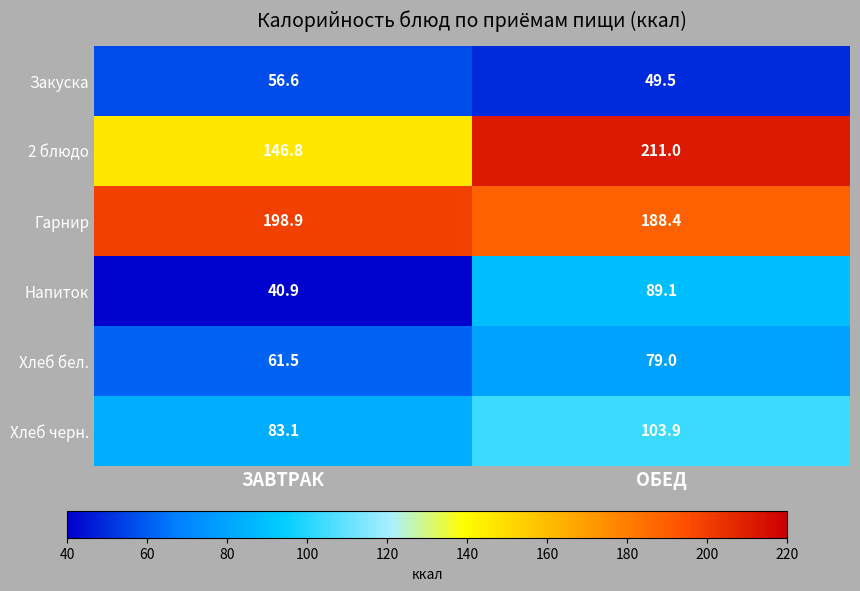

True or false: Закуска has a value of 12.2 at ЗАВТРАК.

False